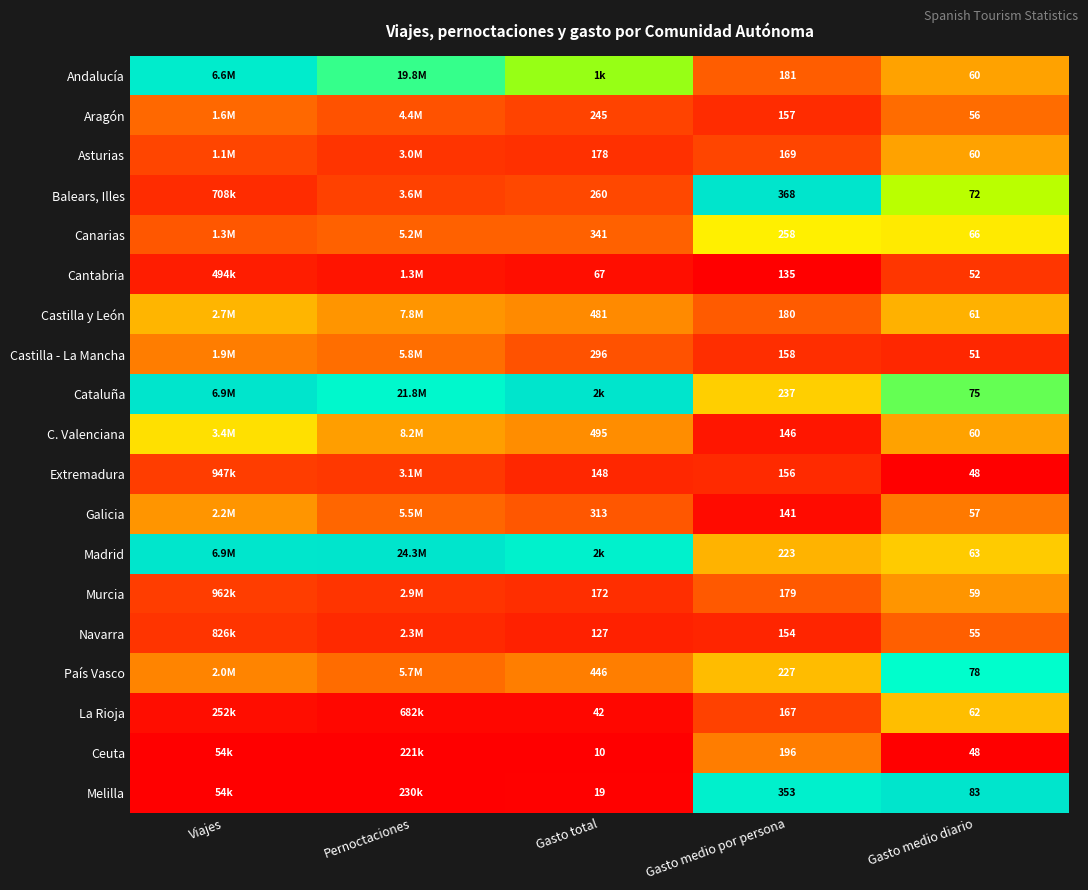

At Gasto medio por persona, list the series in order from largest to smallest.

Balears, Illes, Melilla, Canarias, Cataluña, País Vasco, Madrid, Ceuta, Andalucía, Castilla y León, Murcia, Asturias, La Rioja, Castilla - La Mancha, Aragón, Extremadura, Navarra, C. Valenciana, Galicia, Cantabria